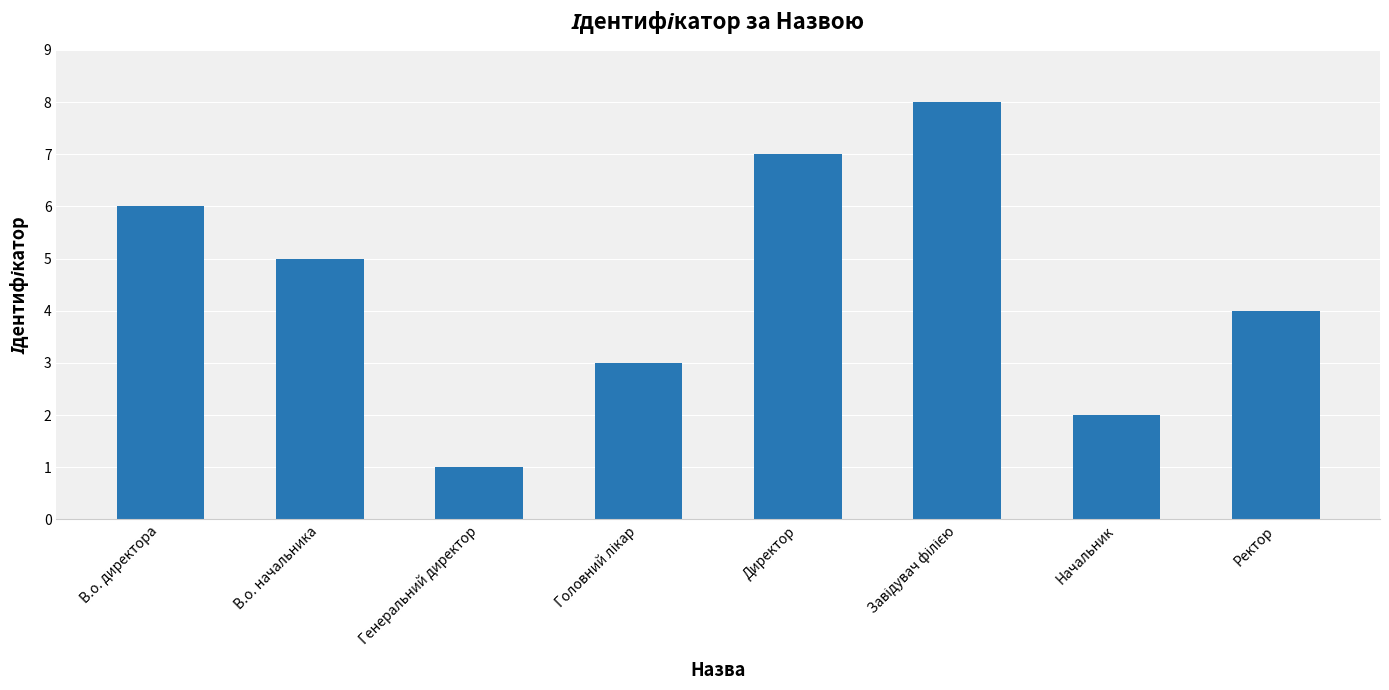

At which label is the value closest to 4?

Ректор